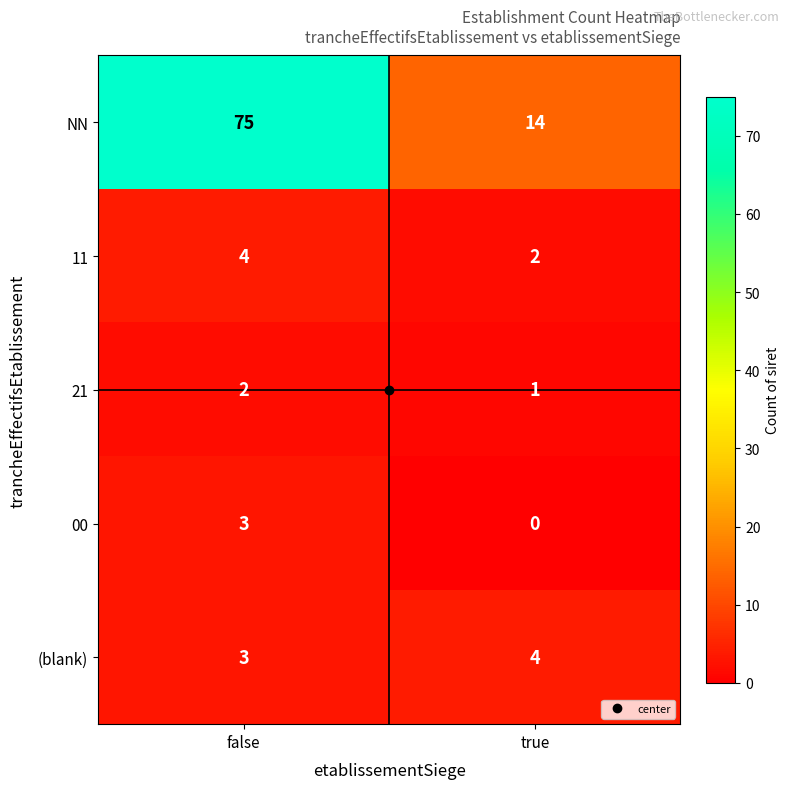

How many data points does each series have?

2